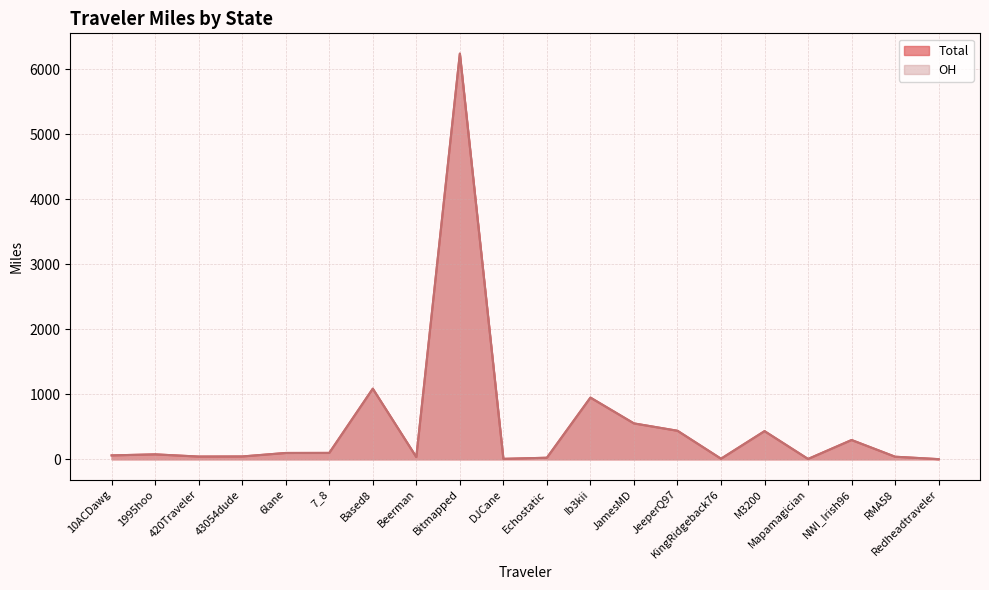

Is it true that Total equals 59.8 at 10ACDawg?

True